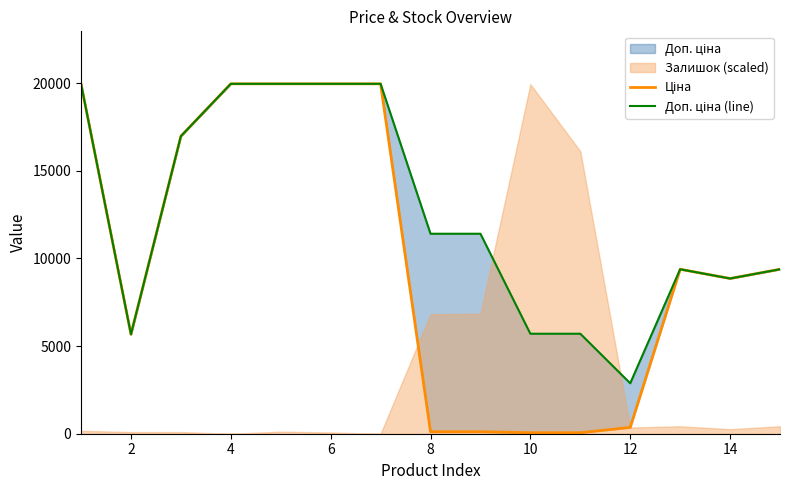

True or false: Ціна and Доп. ціна (line) intersect in this chart.

False